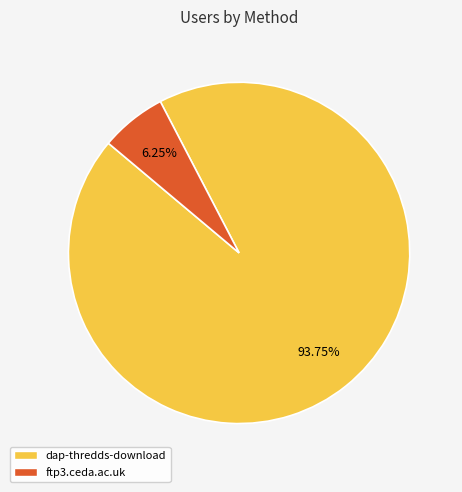

What is the smallest slice in the pie chart?

ftp3.ceda.ac.uk